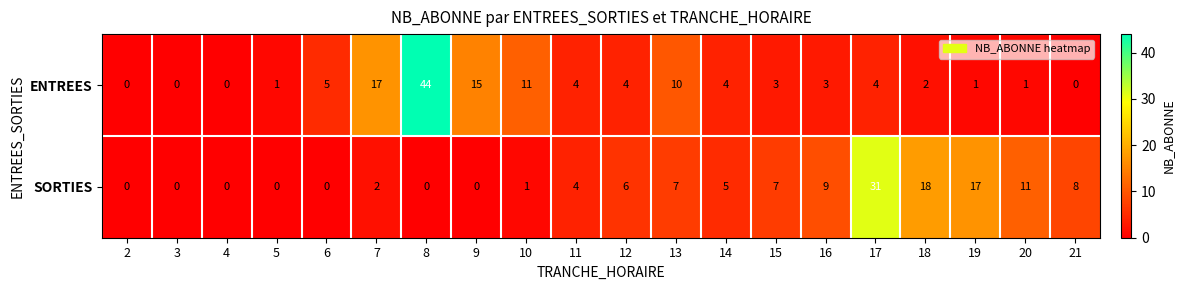

How many data points in SORTIES are less than 5?

10